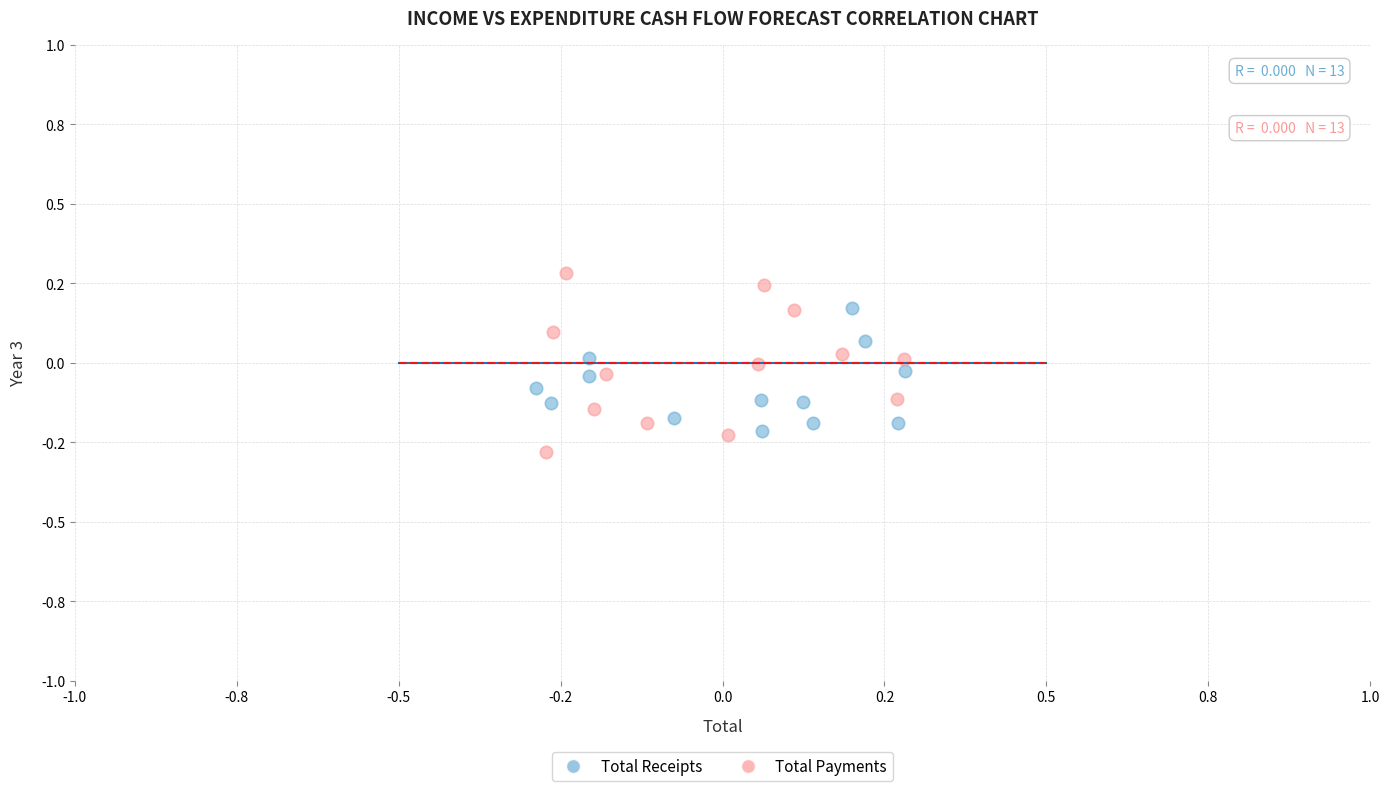

Which series contains the lowest Y value?

Total Payments